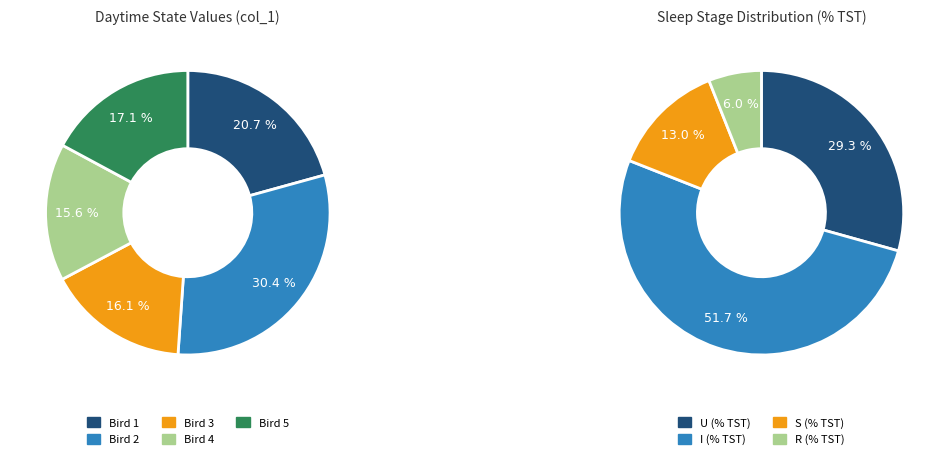

Does any single category account for the majority?

No